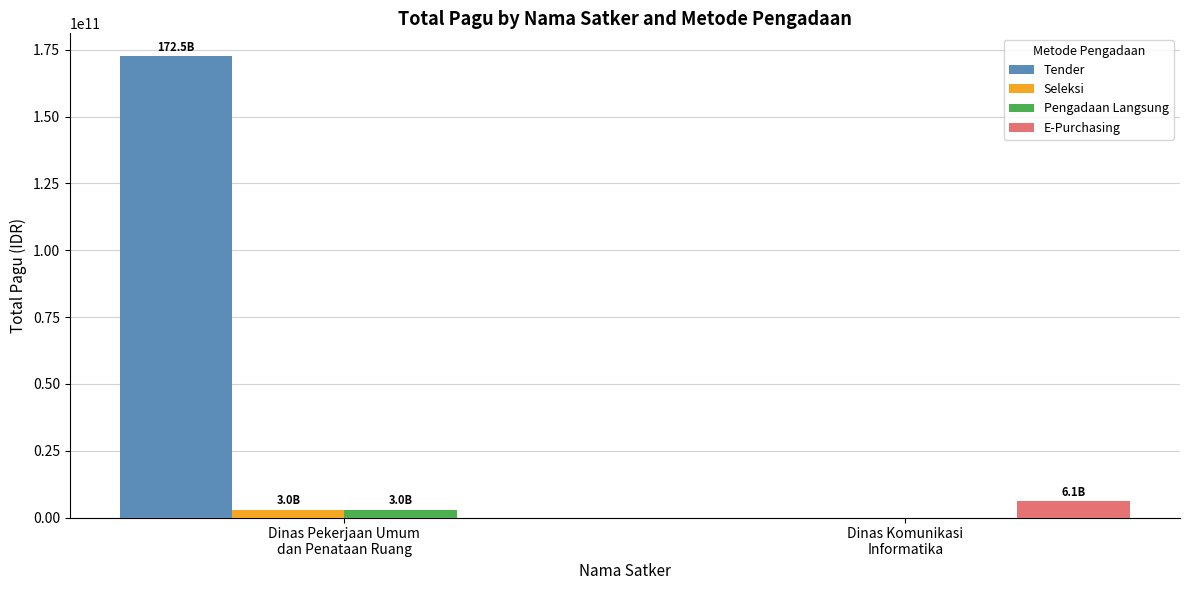

What is the total value across all series at Dinas Komunikasi
Informatika?

6114414300